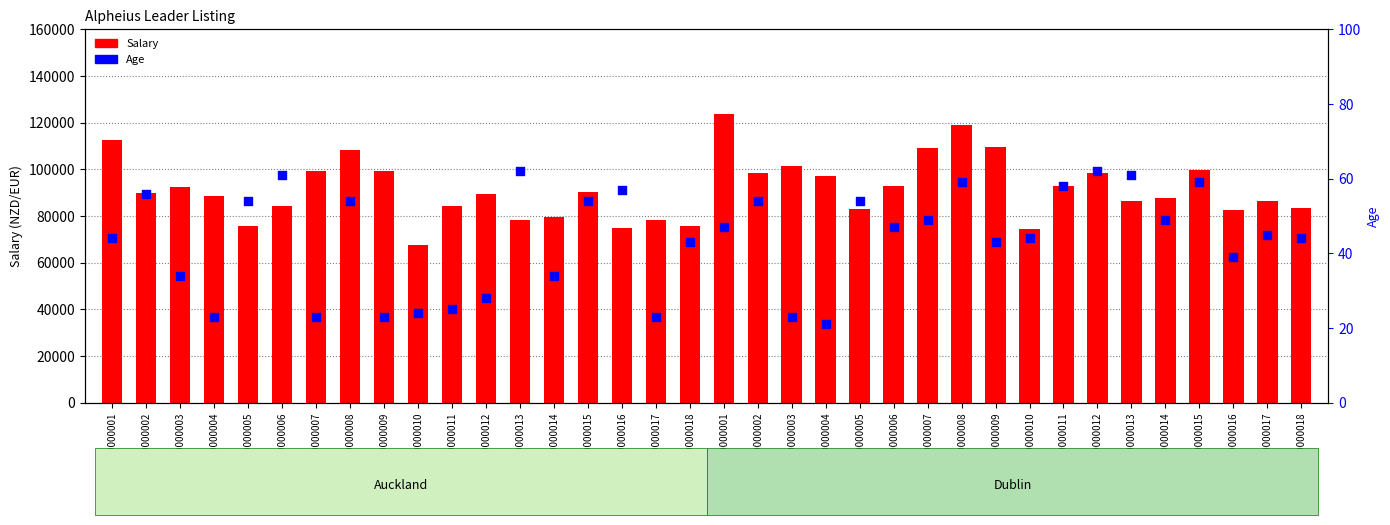

At how many categories does at least one series exceed 28630?

36